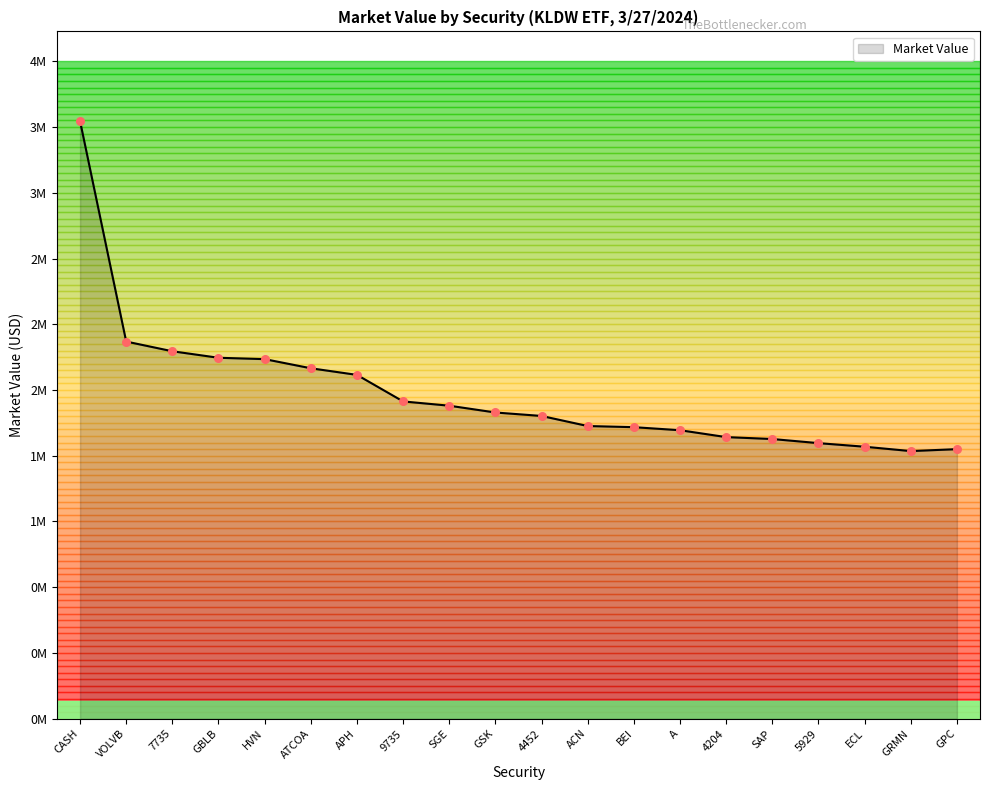

Which has a higher value, APH or A?

APH